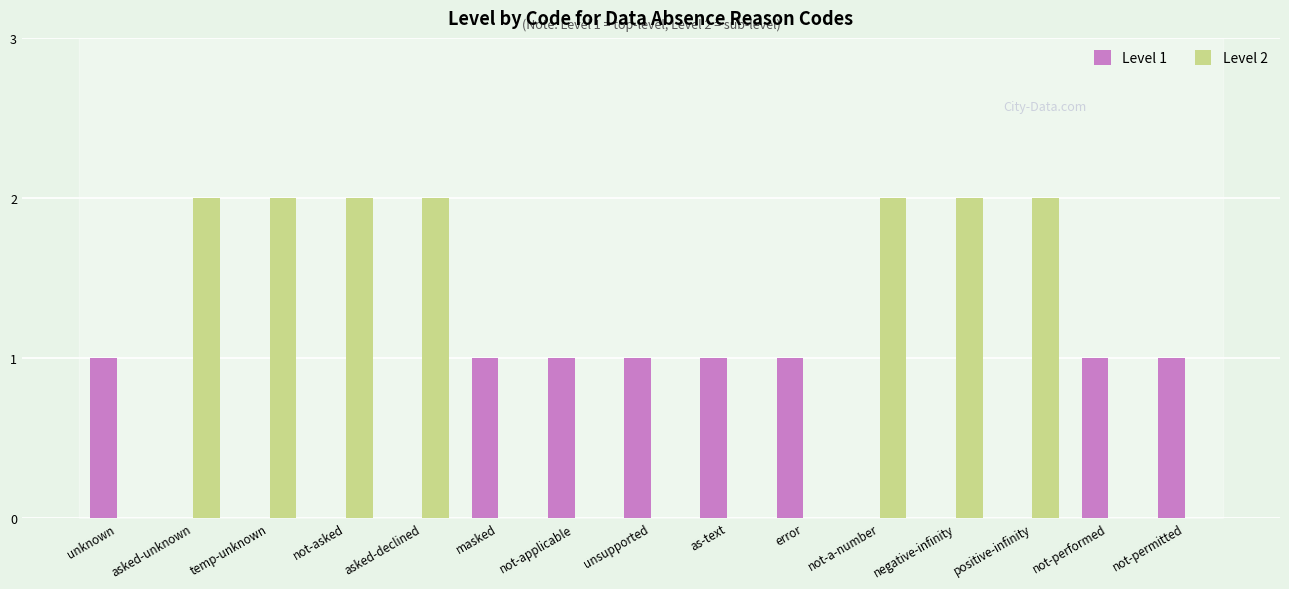

The value of Level 2 at asked-declined is 3. True or false?

False